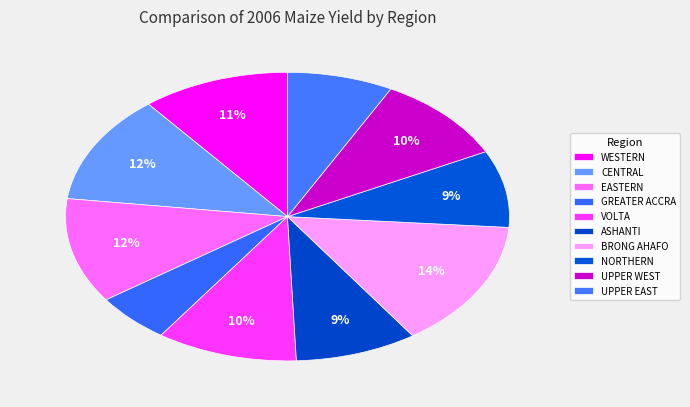

To the nearest percent, what portion does CENTRAL represent?

12%